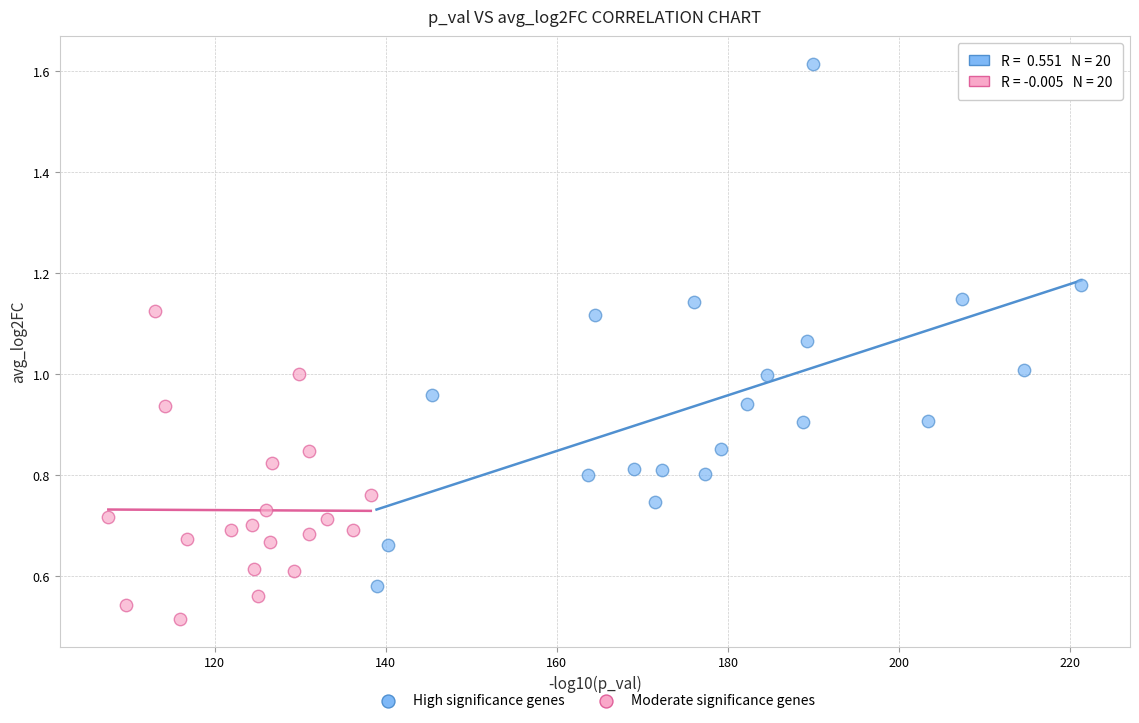

Which series contains the highest Y value?

High significance genes